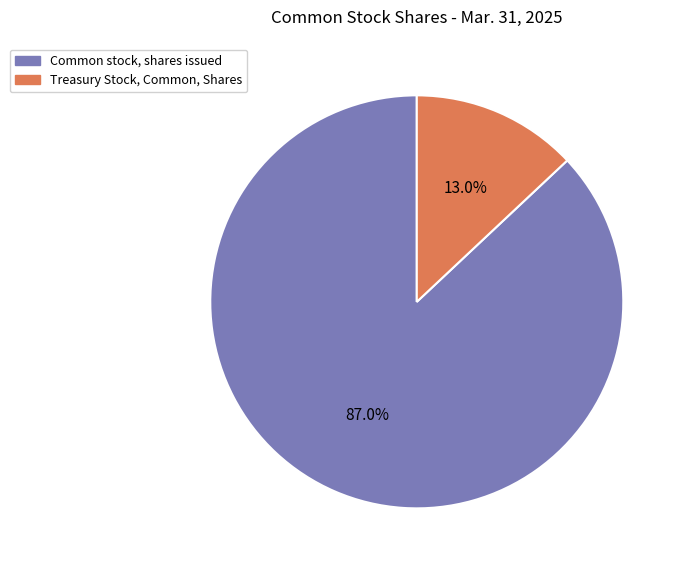

Which has a higher value, Treasury Stock, Common, Shares or Common stock, shares issued?

Common stock, shares issued